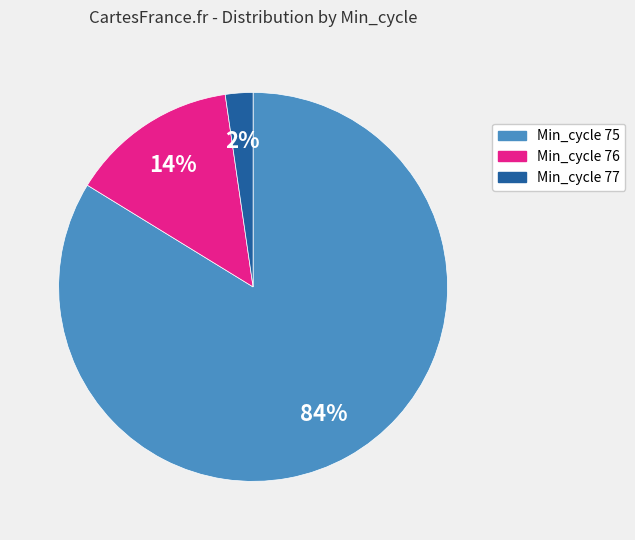

Is there any slice that represents more than half of the pie?

Yes